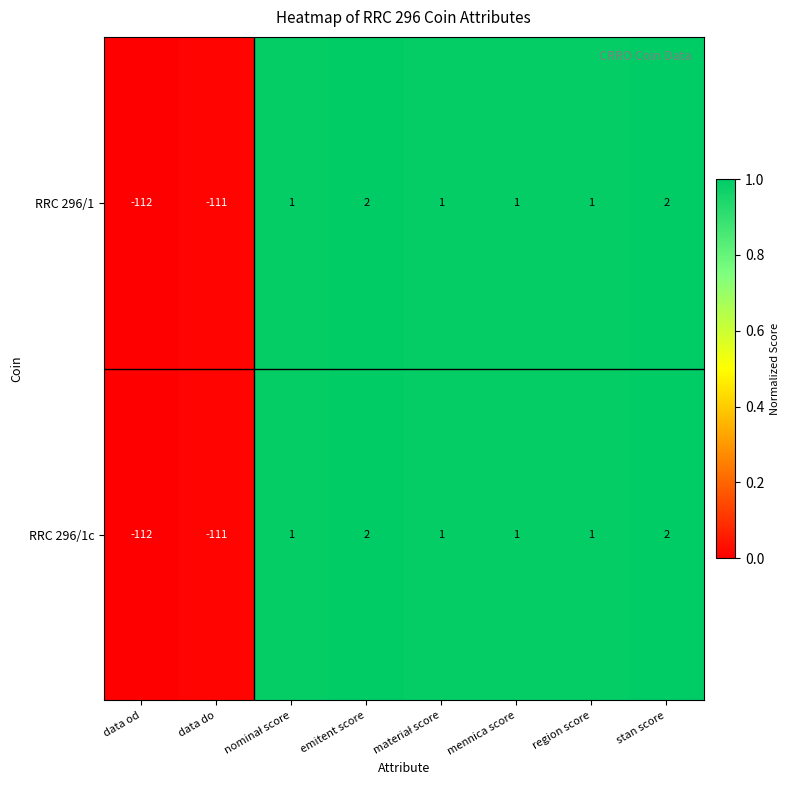

The value of RRC 296/1 at data od is -112. True or false?

True